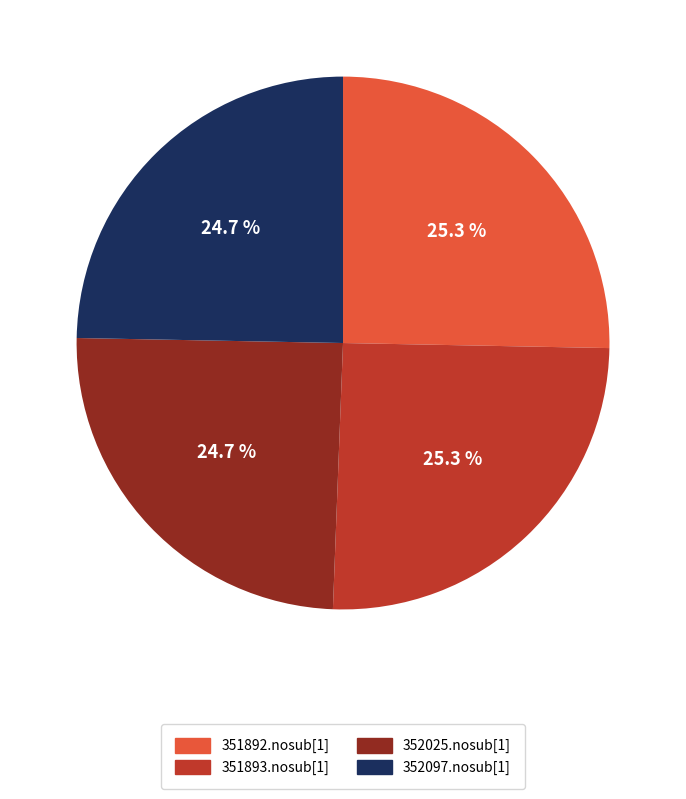

Which has a higher value, 351893.nosub[1] or 352097.nosub[1]?

351893.nosub[1]